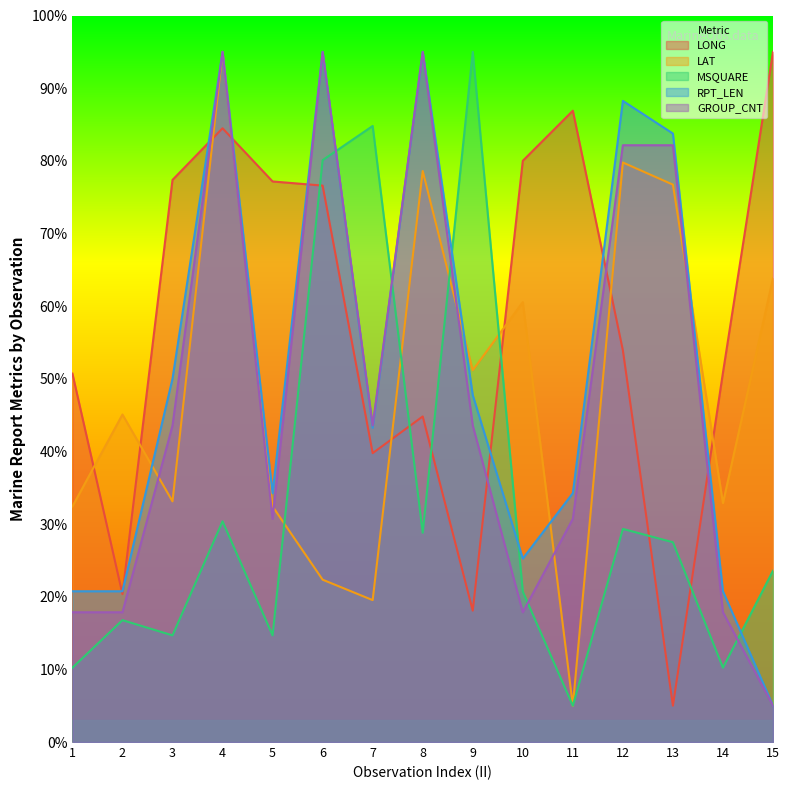

At which label does GROUP_CNT reach its minimum?

15